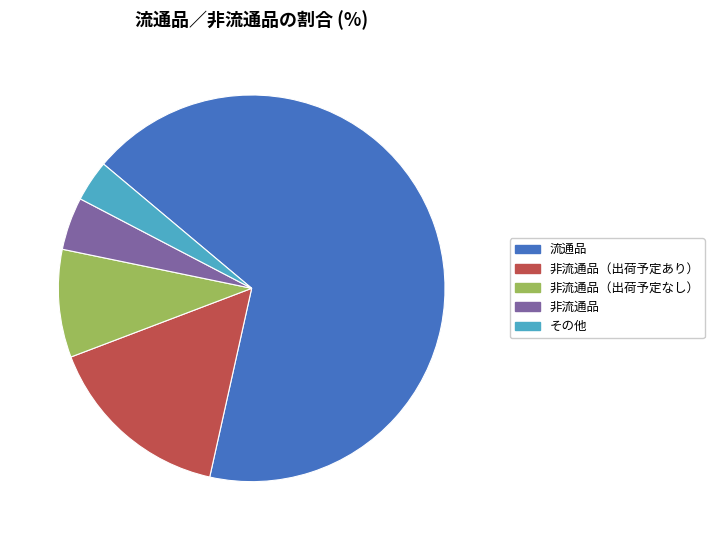

Does 非流通品 account for over 50% of the chart?

No